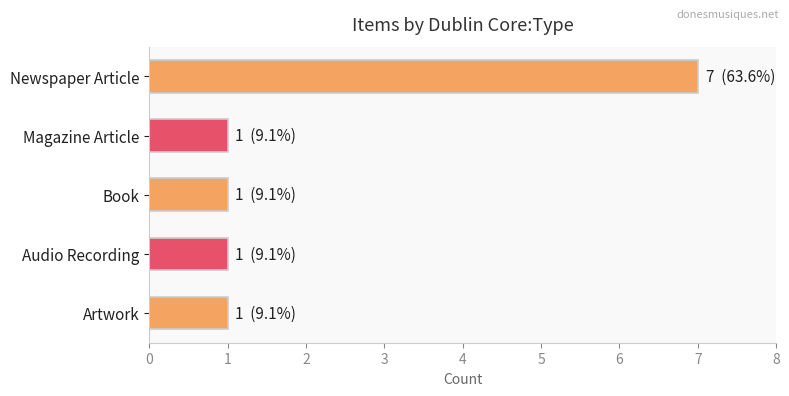

Between Magazine Article and Newspaper Article, which is larger?

Newspaper Article